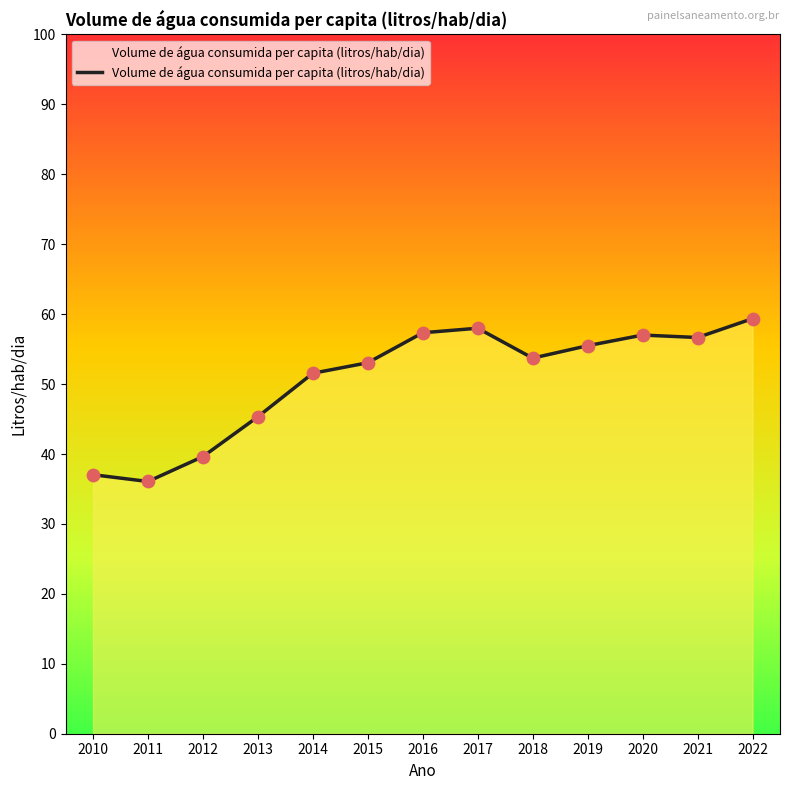

Between 2018 and 2014, which is larger?

2018